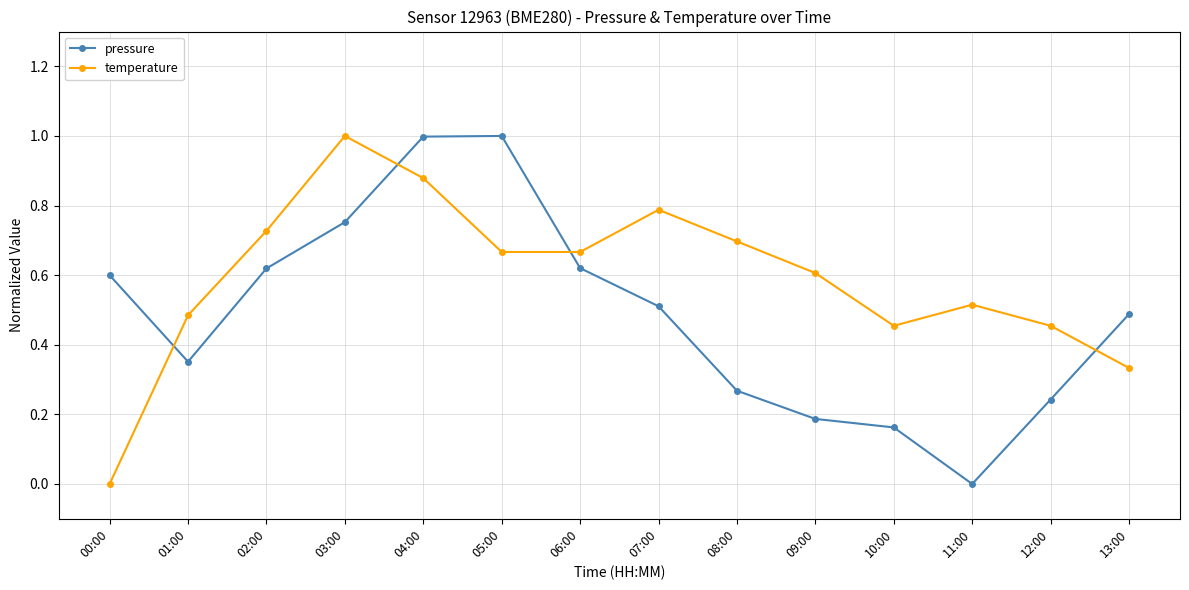

What is the greatest value displayed?

1.0